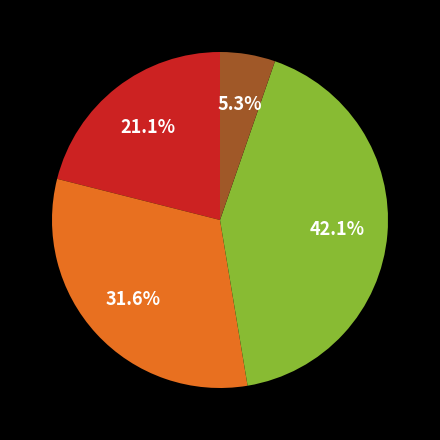

Is there any slice that represents more than half of the pie?

No